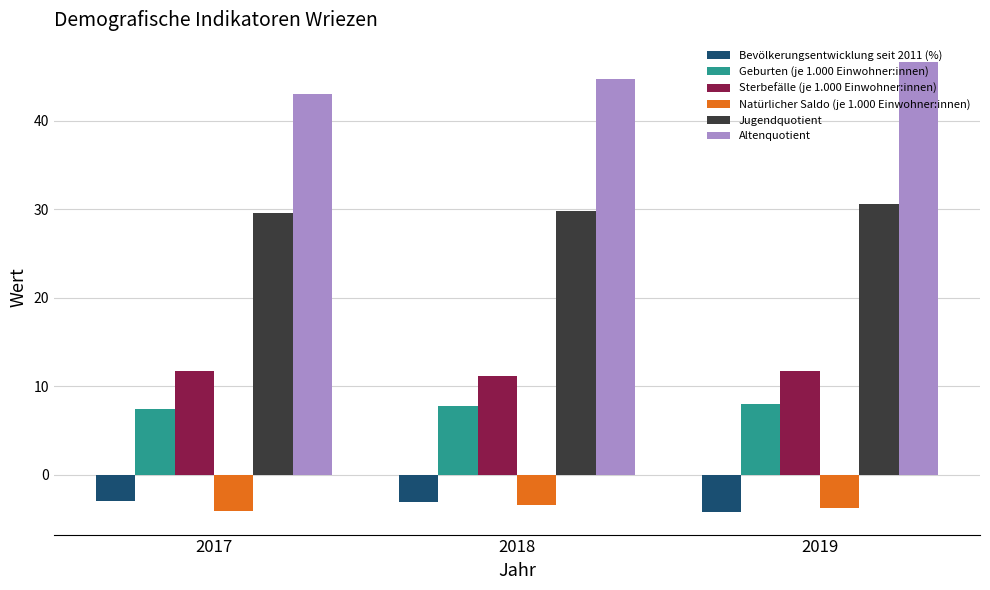

True or false: Jugendquotient has a value of 43.9 at 2018.

False